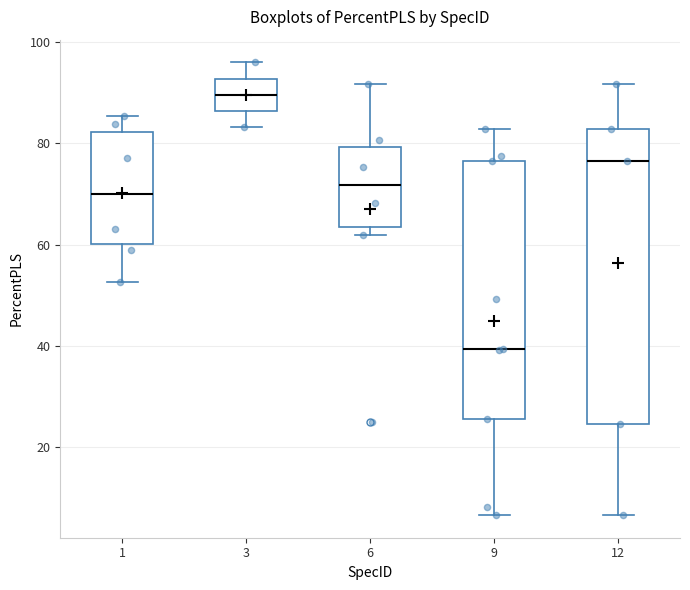

Where is the lower edge of the box at x = 12 on the y-axis? The values are not printed on the chart, so give them approximately, as read against the axis.

24